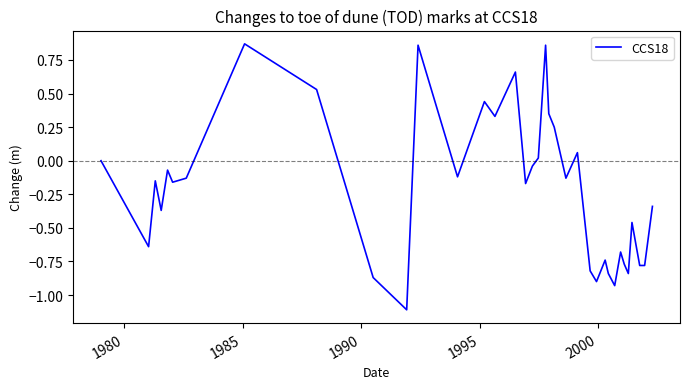

What is the smallest value displayed?

-1.1